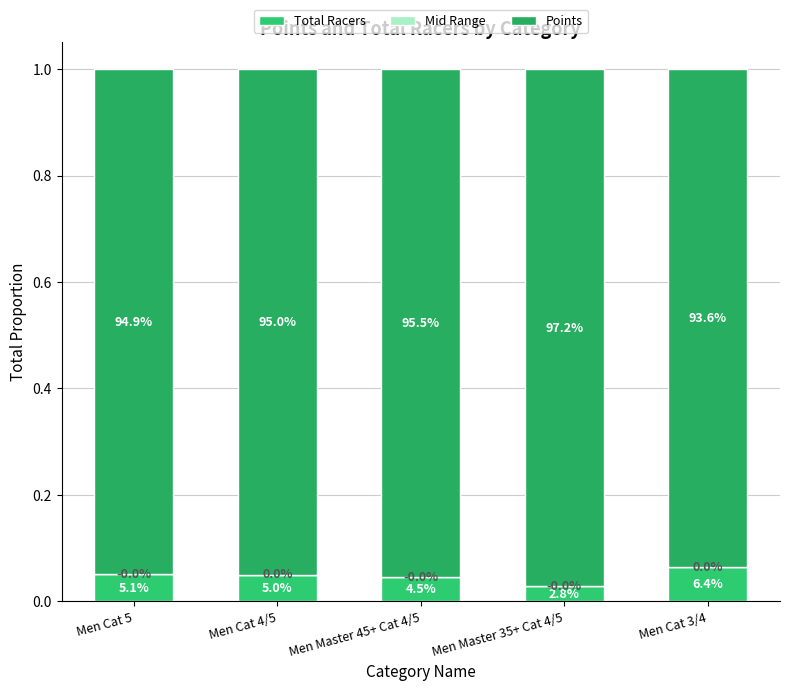

Are the bars horizontal?

No